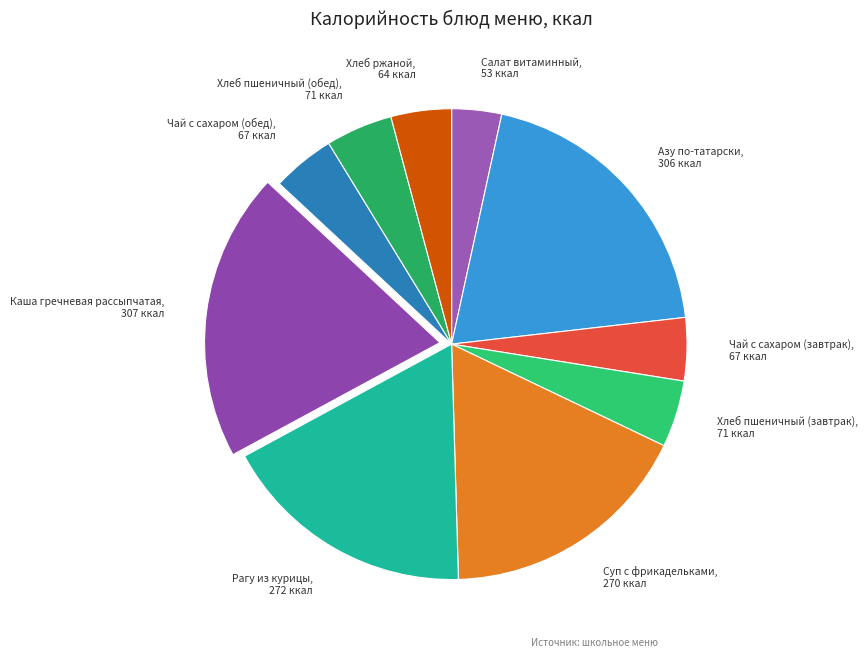

Is there any slice that represents more than half of the pie?

No